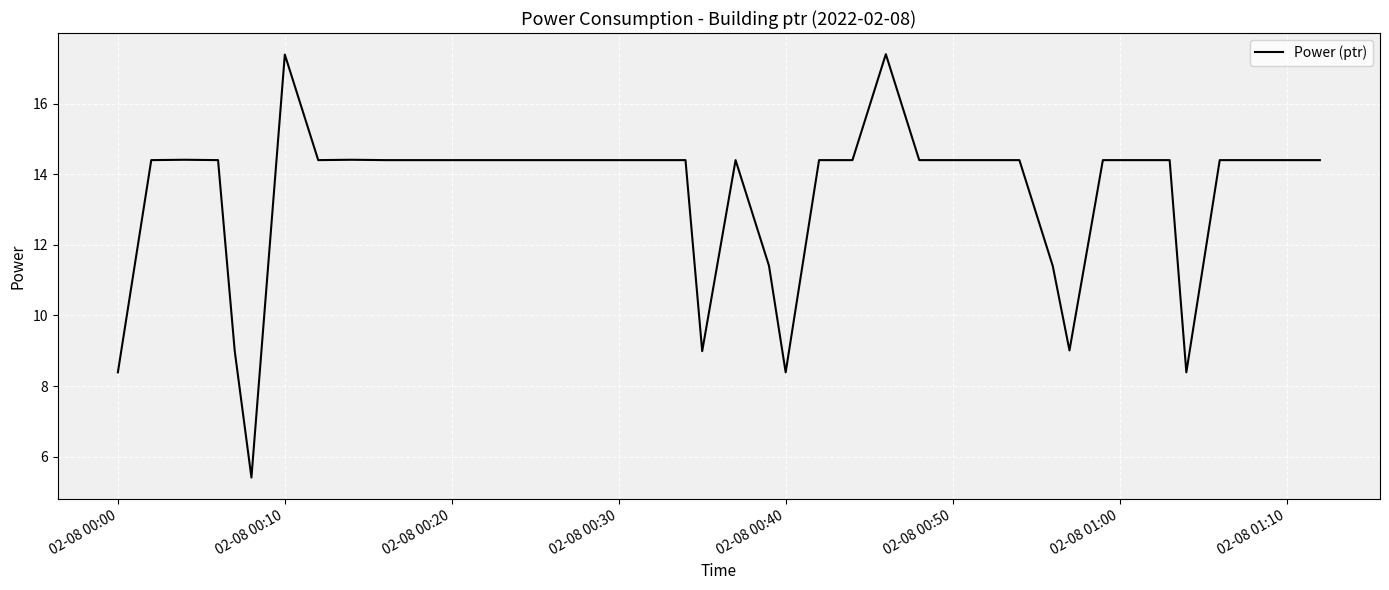

Does the chart display data point markers on the line(s)?

No